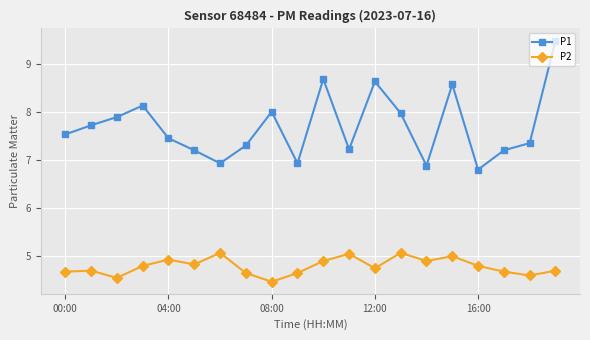

List the series in order of their overall mean, lowest first.

P2, P1